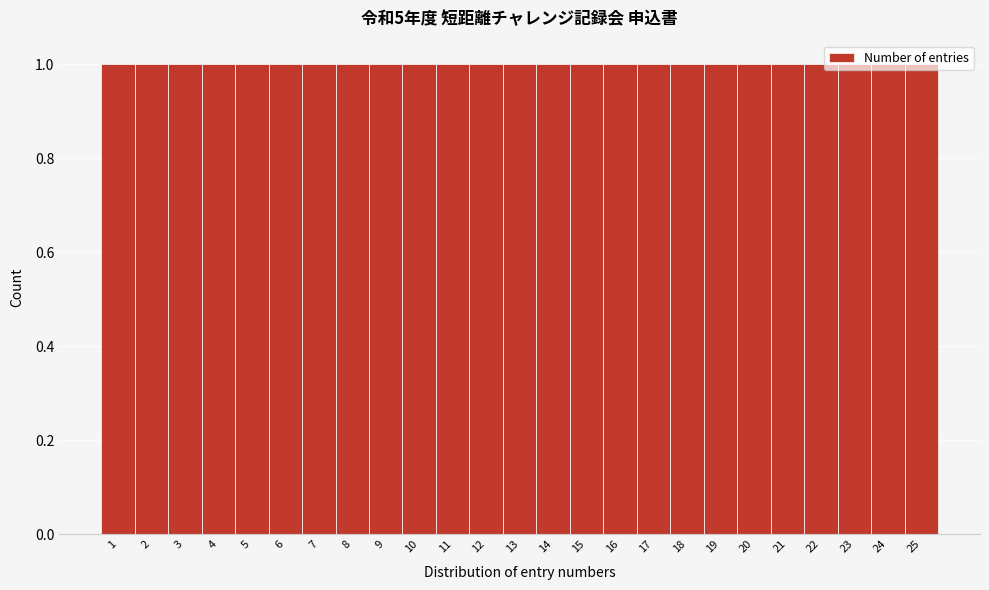

Reading left to right, list every bar in this chart as the range it spans on the x-axis followed by its height. The values are not printed on the chart, so give them approximately, as read against the axis.

0.5 to 1.5: 1
1.5 to 2.5: 1
2.5 to 3.5: 1
3.5 to 4.5: 1
4.5 to 5.5: 1
5.5 to 6.5: 1
6.5 to 7.5: 1
7.5 to 8.5: 1
8.5 to 9.5: 1
9.5 to 10.5: 1
10.5 to 11.5: 1
11.5 to 12.5: 1
12.5 to 13.5: 1
13.5 to 14.5: 1
14.5 to 15.5: 1
15.5 to 16.5: 1
16.5 to 17.5: 1
17.5 to 18.5: 1
18.5 to 19.5: 1
19.5 to 20.5: 1
20.5 to 21.5: 1
21.5 to 22.5: 1
22.5 to 23.5: 1
23.5 to 24.5: 1
24.5 to 25.5: 1